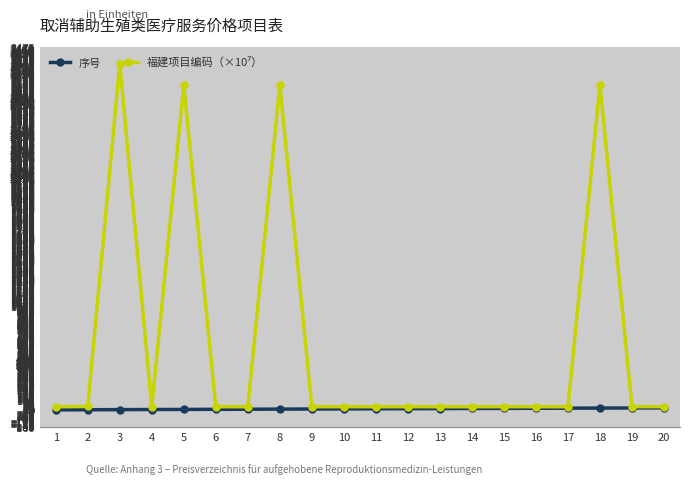

What is the difference between the maximum and second lowest values in the 序号 series?

18.0